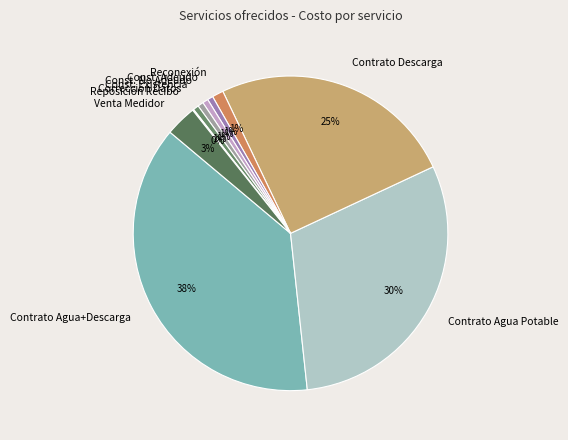

Is there any slice that represents more than half of the pie?

No